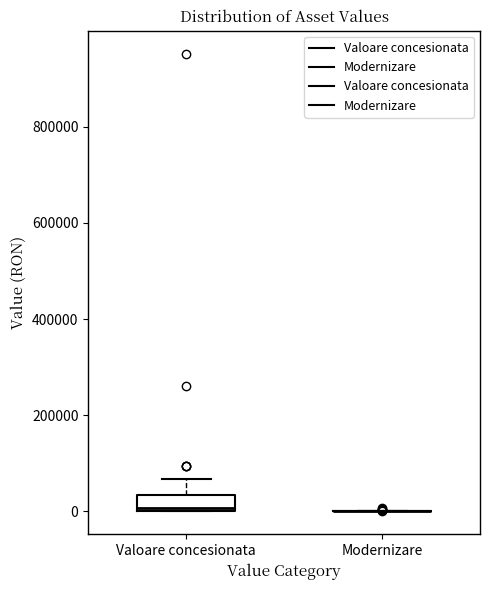

Comparing the boxes themselves (not the whiskers), which one is the tallest?

Valoare concesionata